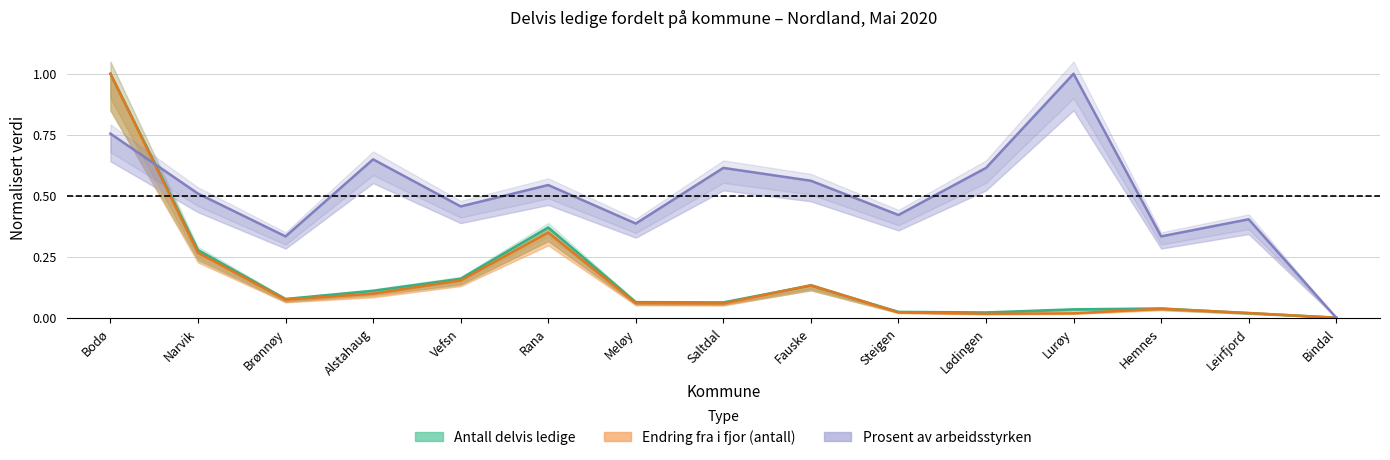

How many data points in Antall delvis ledige are above 0?

14